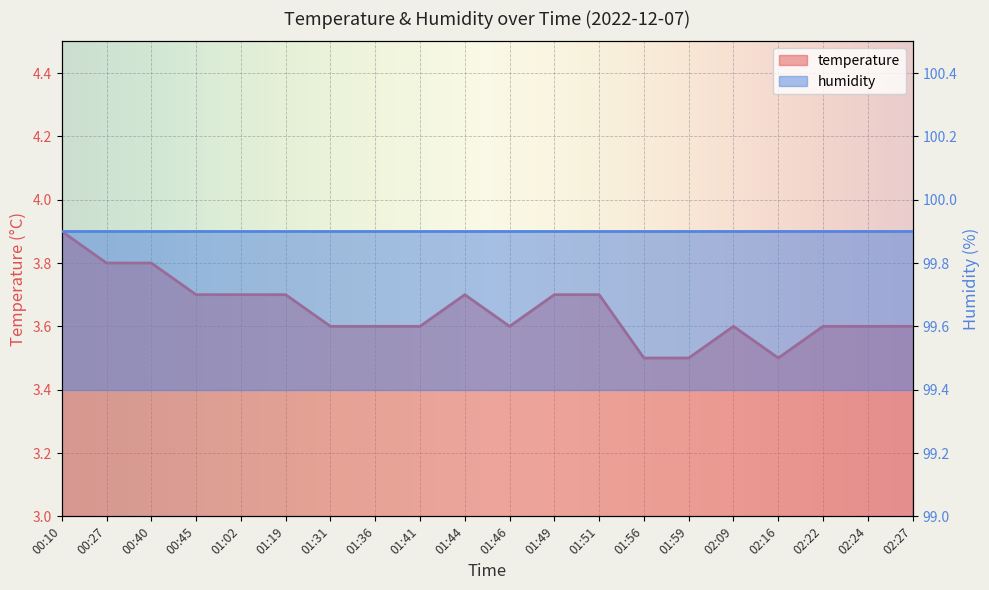

Which category has the highest value across all series?

00:10